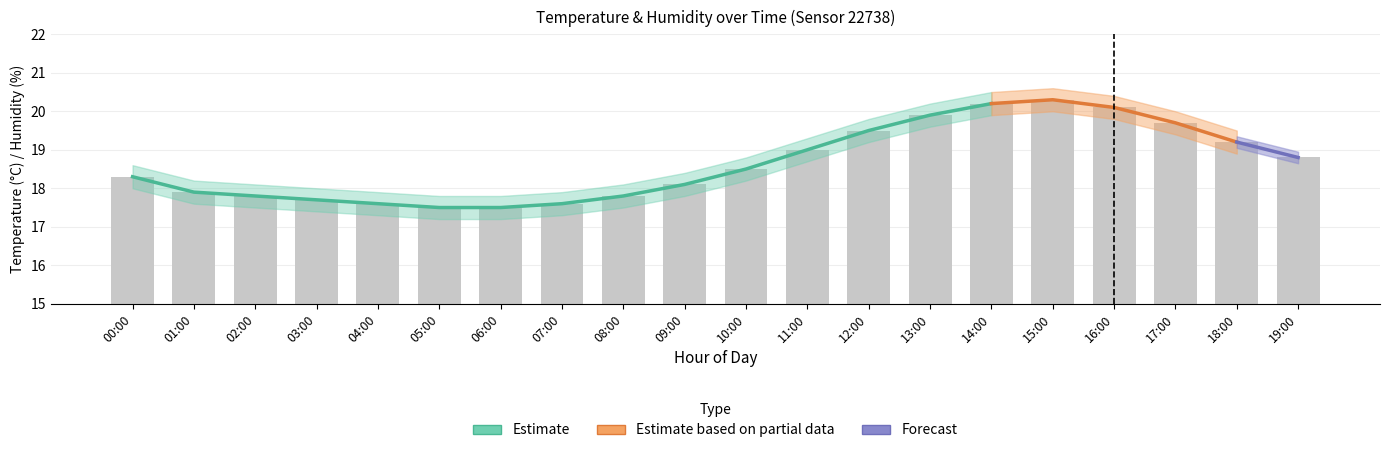

What position from the left is 06:00?

7